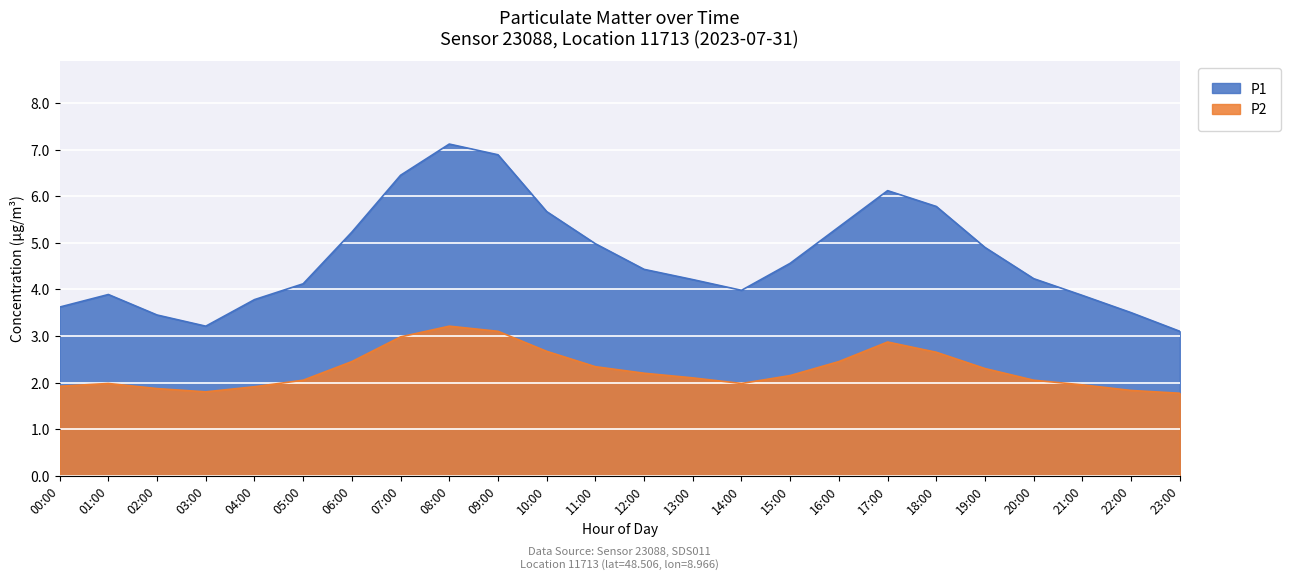

How many distinct data groups are displayed?

2